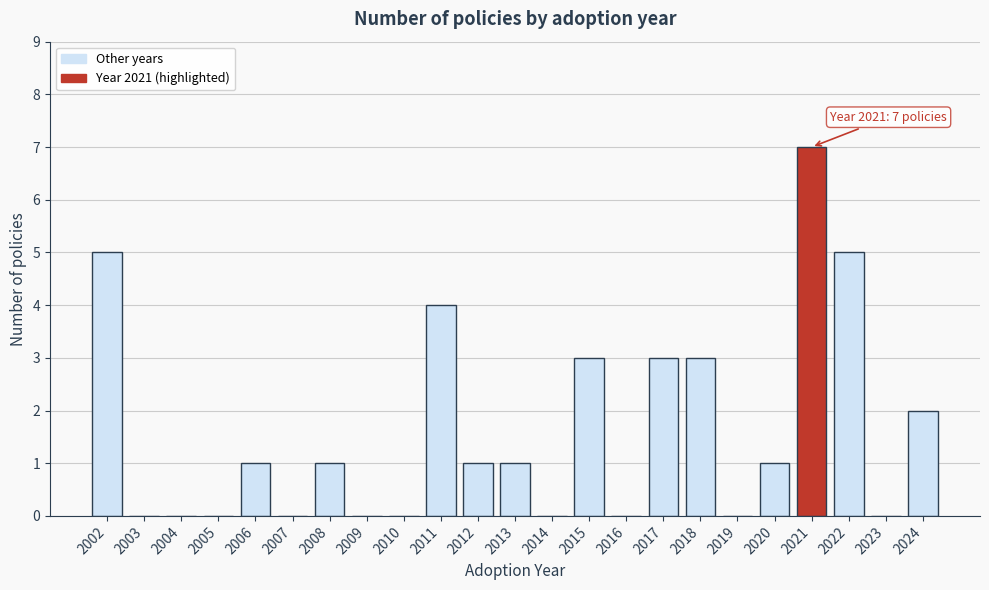

Reading left to right, what are all the values shown in this chart?

2002=5	2003=0	2004=0	2005=0	2006=1	2007=0	2008=1	2009=0	2010=0	2011=4	2012=1	2013=1	2014=0	2015=3	2016=0	2017=3	2018=3	2019=0	2020=1	2021=7	2022=5	2023=0	2024=2